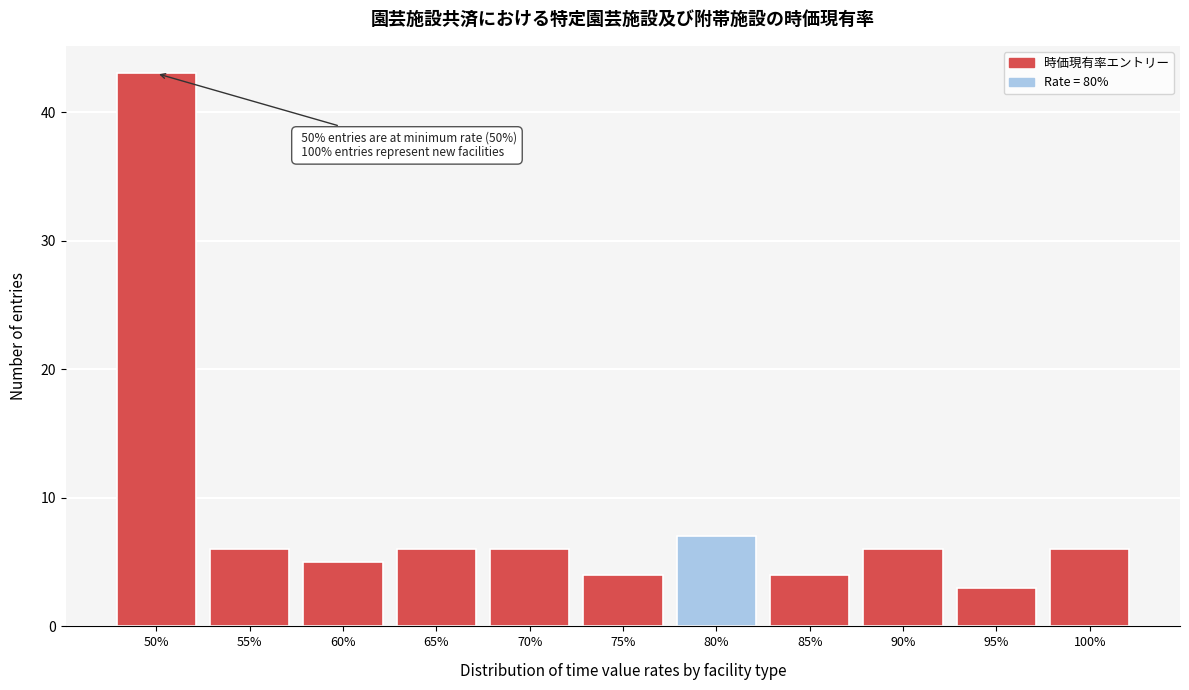

Reading left to right, what are all the values shown in this chart?

43	6	5	6	6	4	7	4	6	3	6